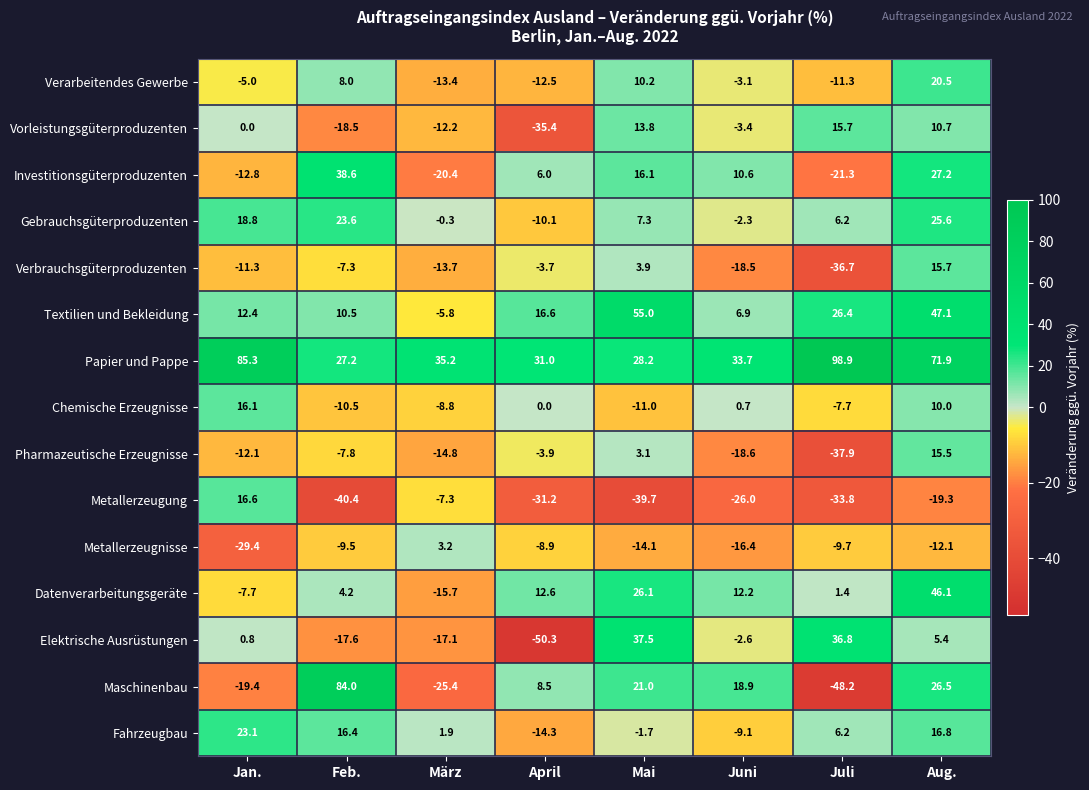

What is the average value of the Papier und Pappe series?

51.4